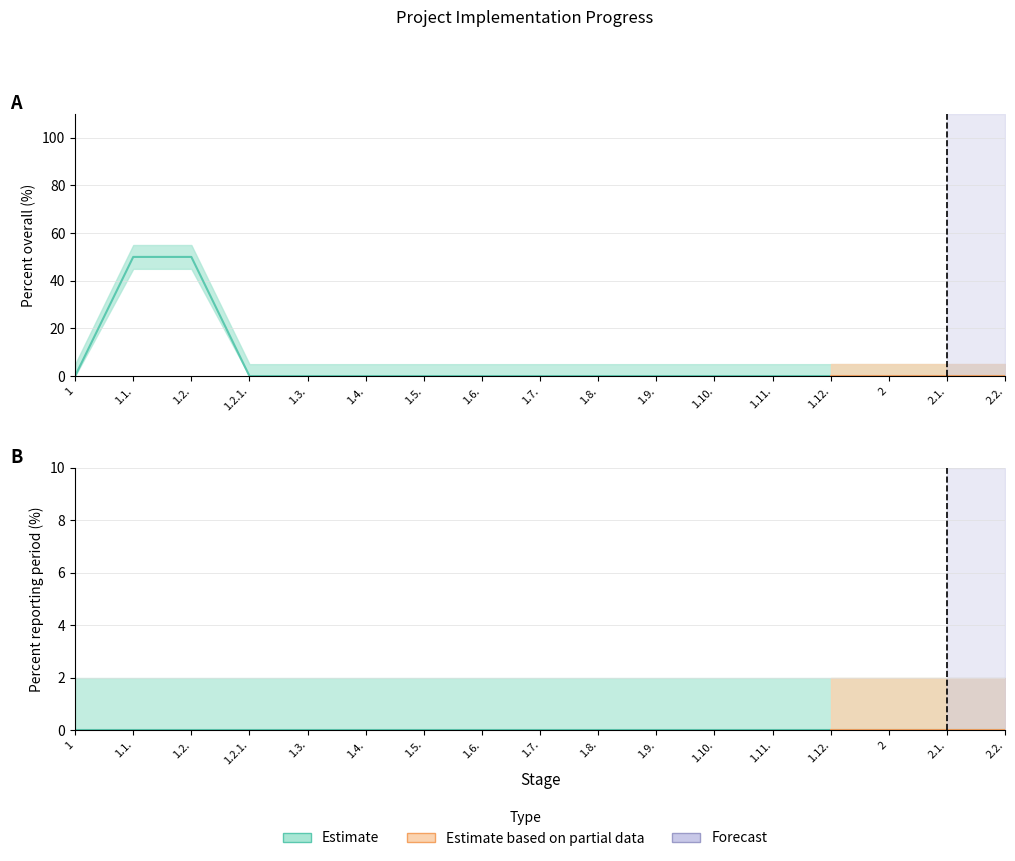

The Percent overall series shows -57 at 1.3.. True or false?

False